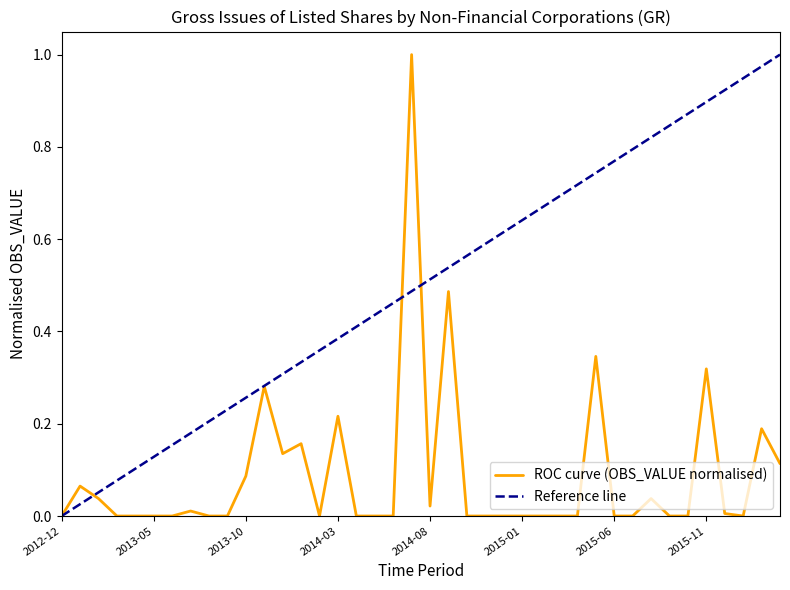

Rank the series by their average value, from lowest to highest.

ROC curve (OBS_VALUE normalised), Reference line